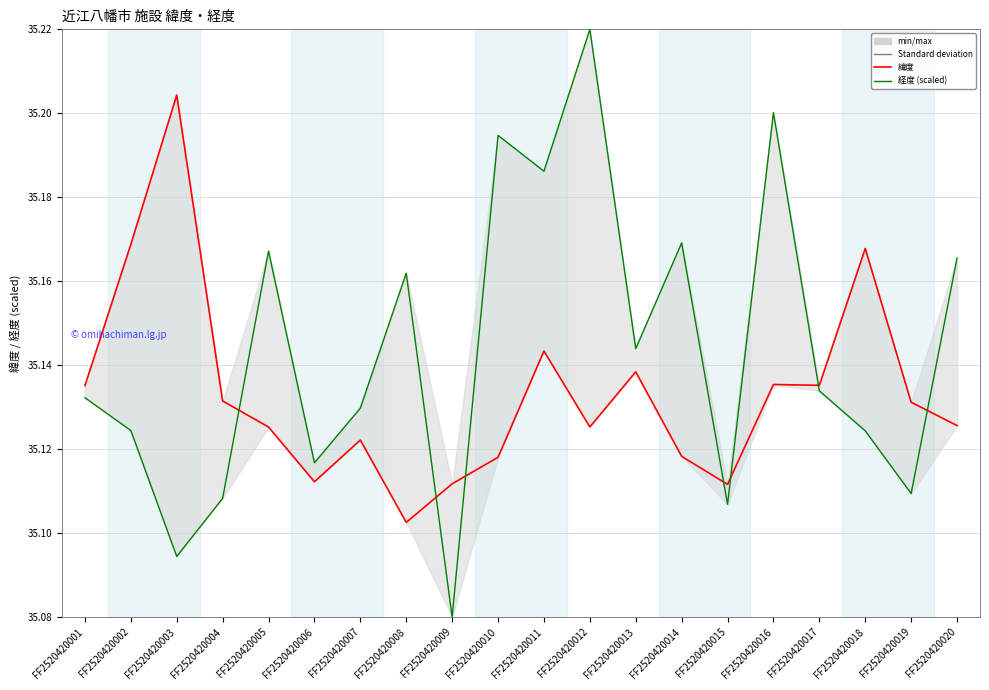

Rank the series at FF2520420012 from highest to lowest value.

経度 (scaled), 緯度